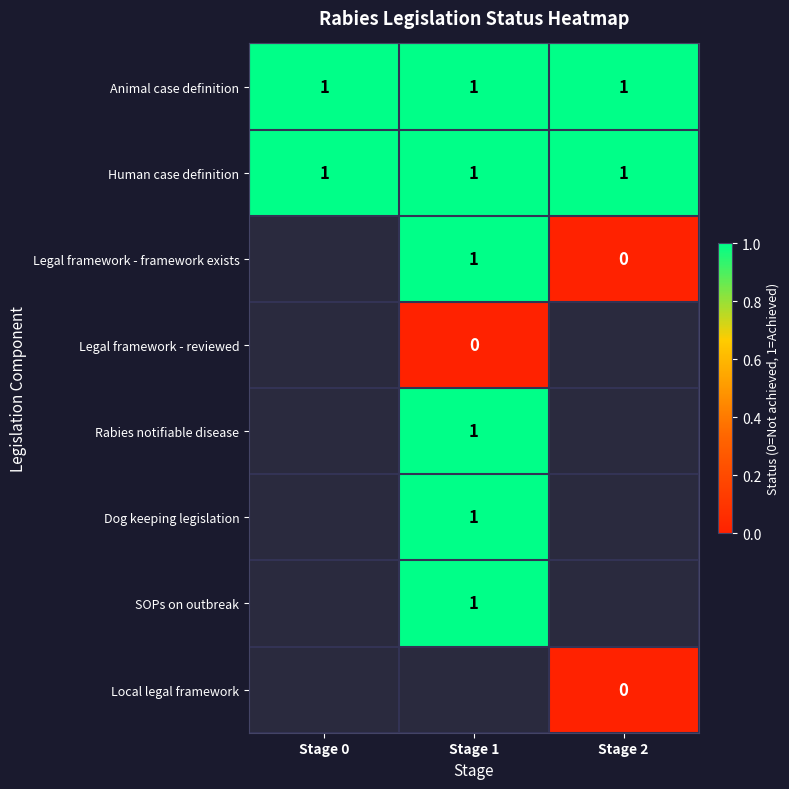

The row_1 series shows 1.7 at Stage 2. True or false?

False